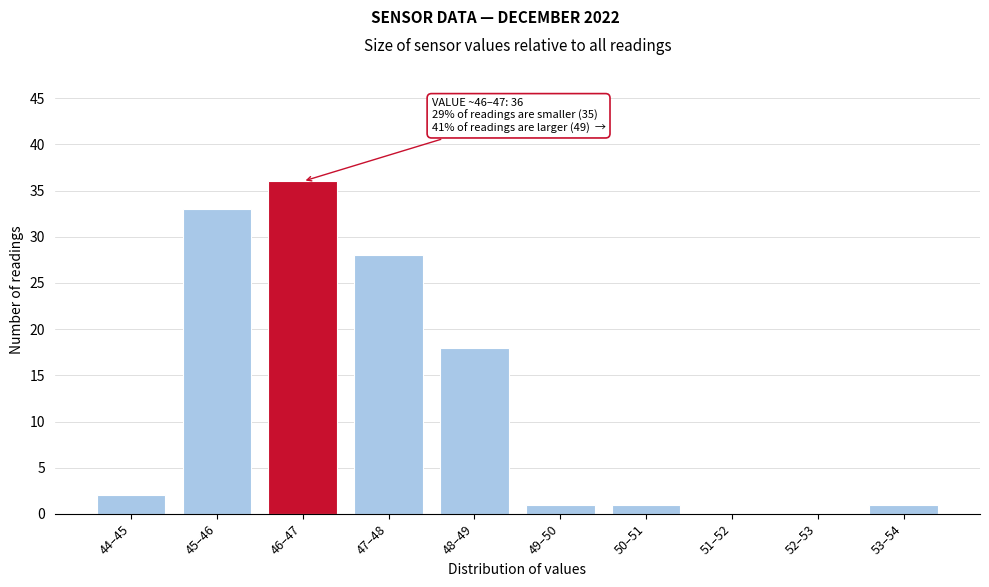

Reading left to right, list all the values displayed in this chart.

44–45=2	45–46=33	46–47=36	47–48=28	48–49=18	49–50=1	50–51=1	51–52=0	52–53=0	53–54=1